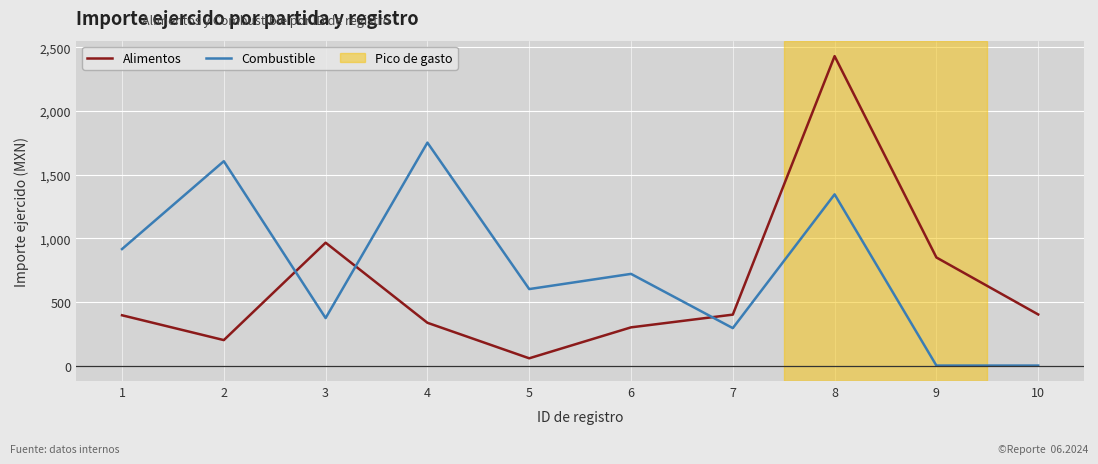

List the series in order of their overall mean, highest first.

Combustible, Alimentos